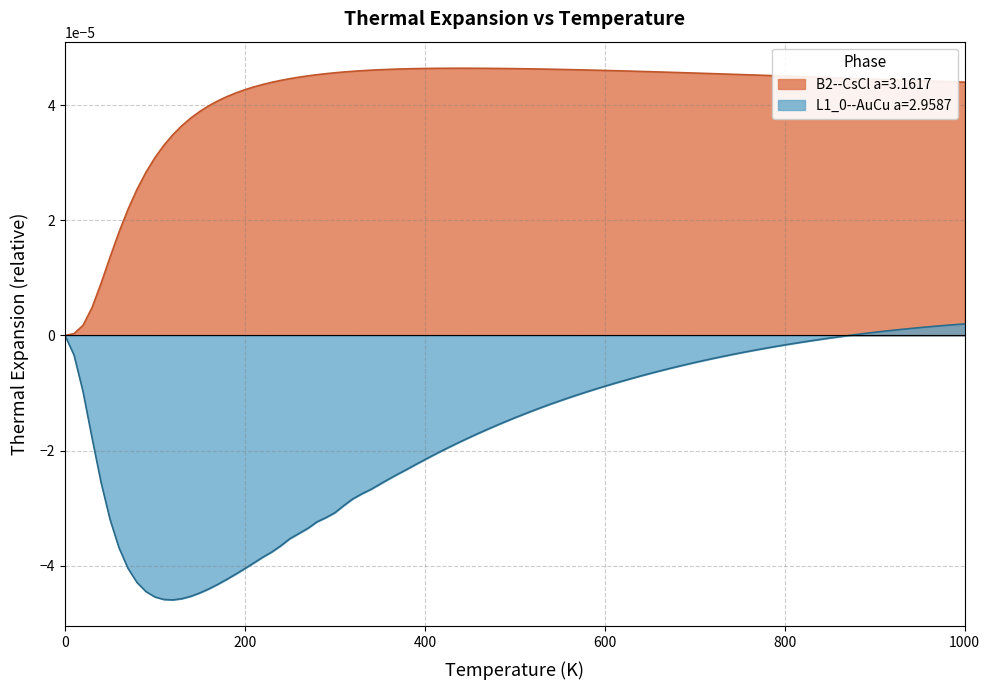

Which series has the largest total across all categories?

B2--CsCl a=3.1617